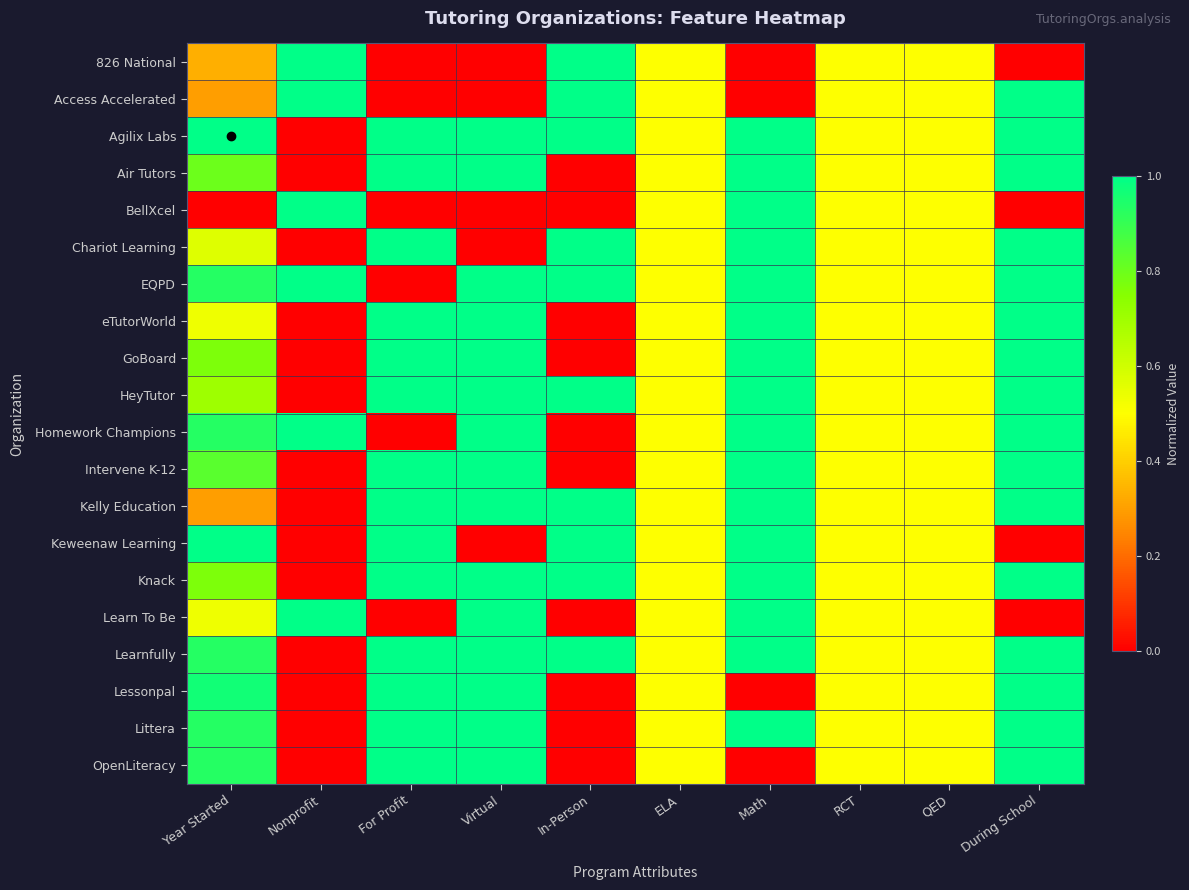

Which series has the largest total across all categories?

Agilix Labs